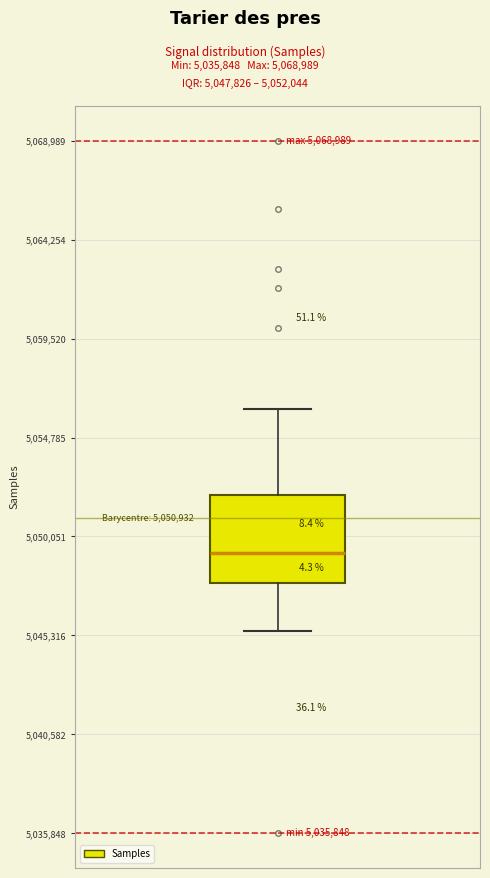

Where does the lower whisker of the box end on the y-axis? The values are not printed on the chart, so give them approximately, as read against the axis.

5045500